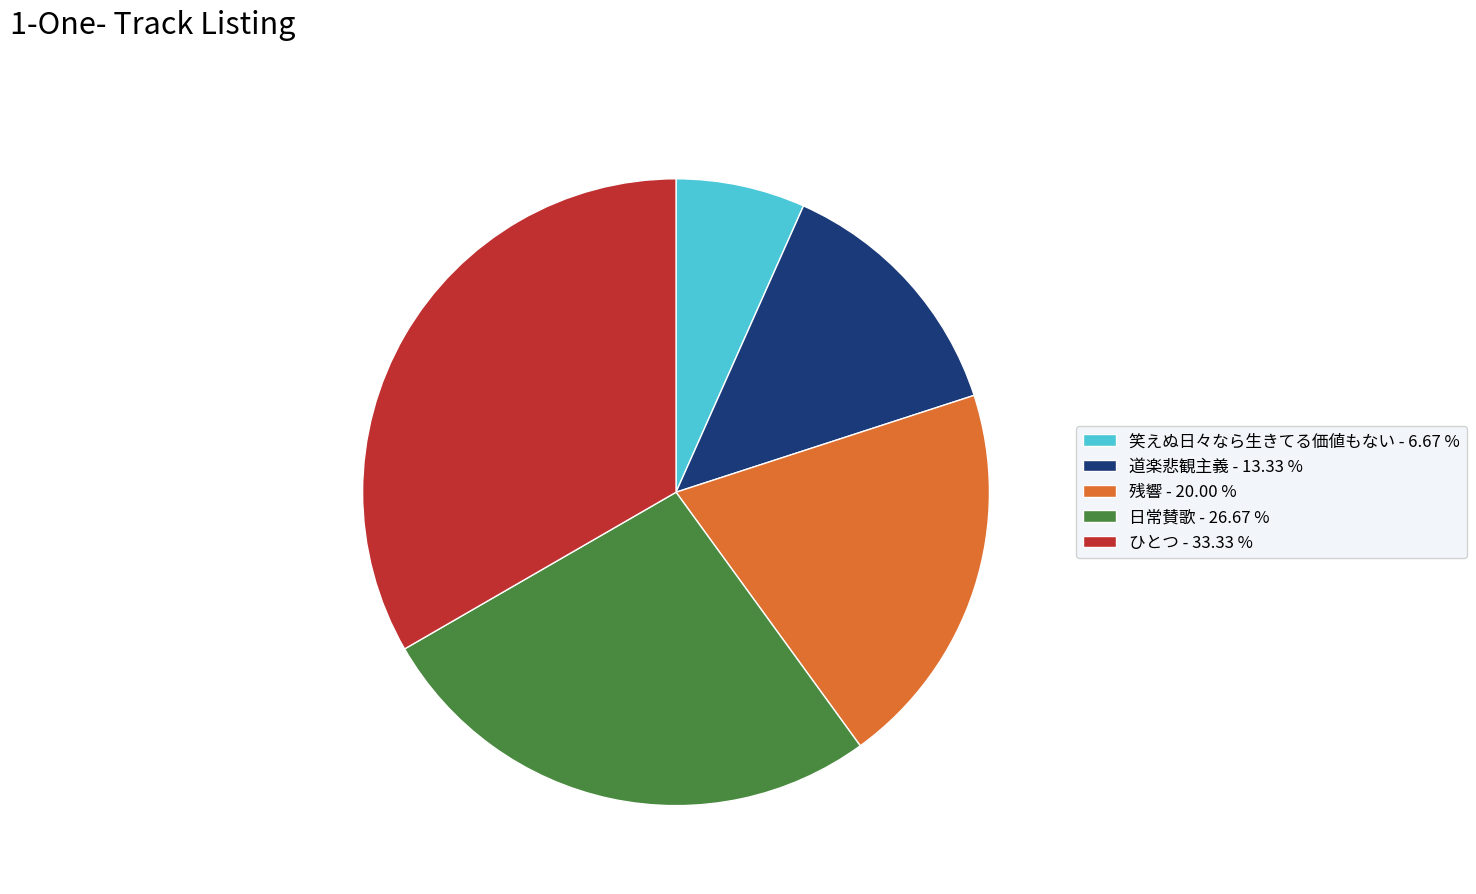

Approximately how many times larger is the value at 日常賛歌 - 26.67 % compared to ひとつ - 33.33 %?

0.8